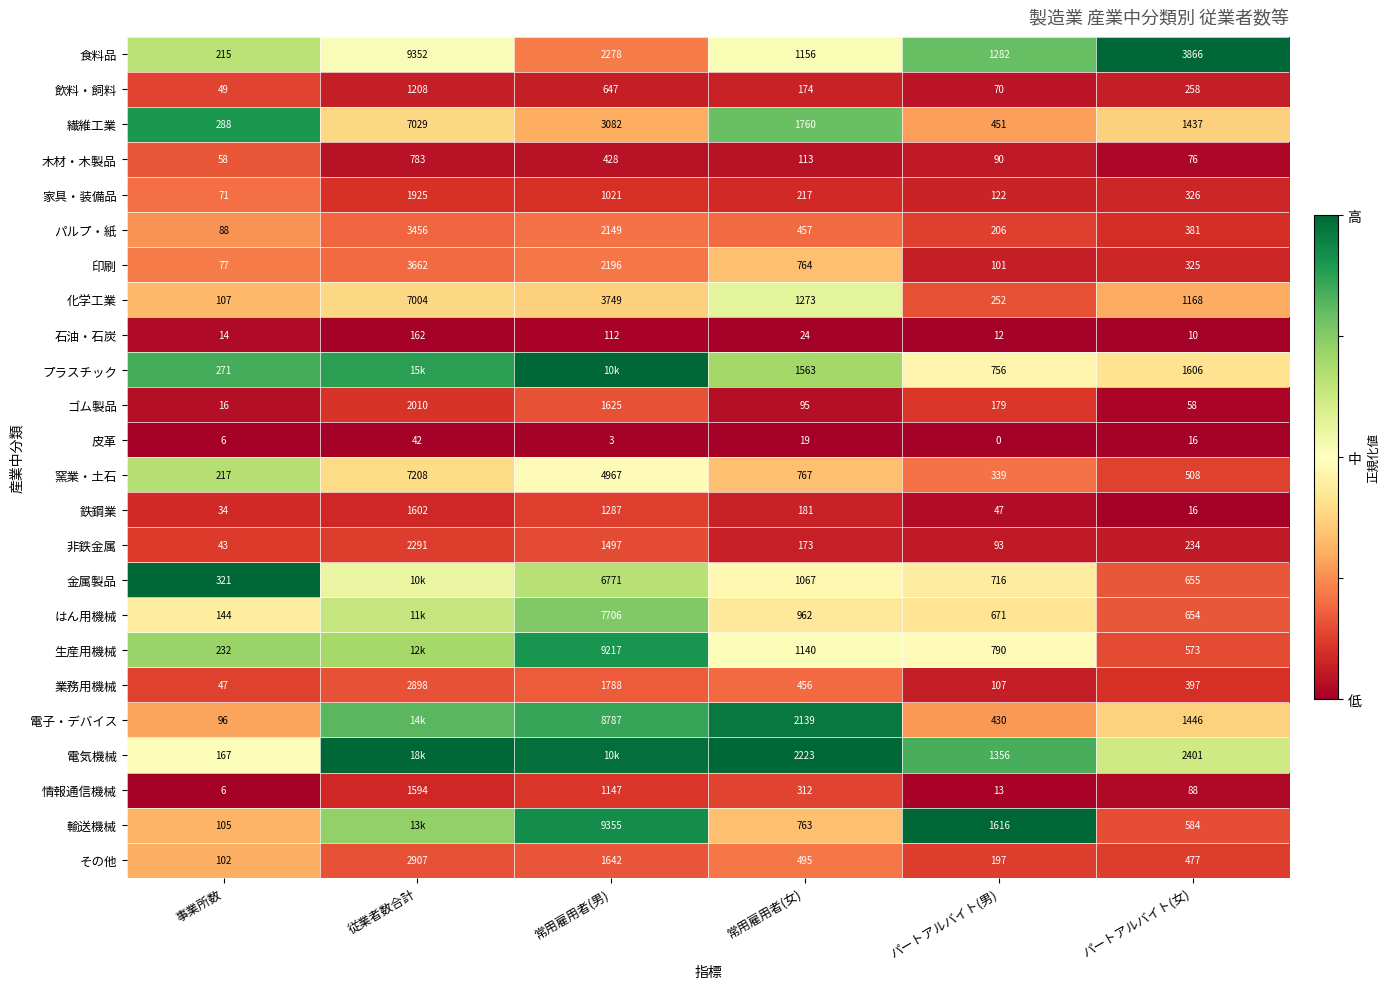

Count the number of categories in the chart.

6